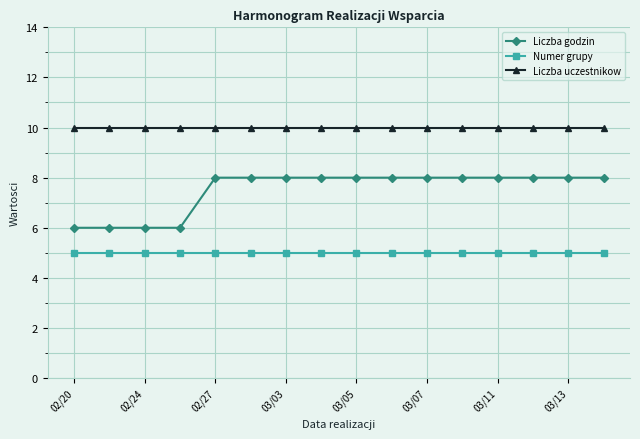

What is the average value of the Liczba godzin series?

8